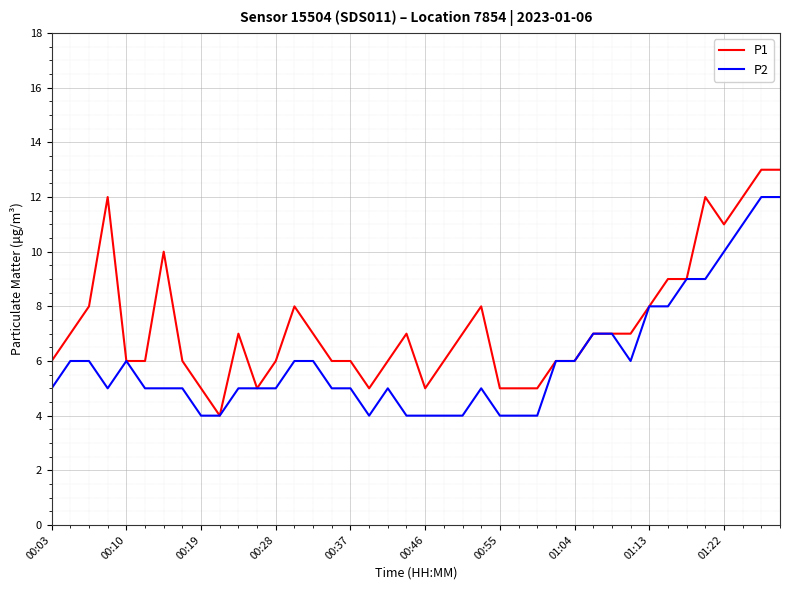

Rank the series by their maximum value, from lowest to highest.

P2, P1